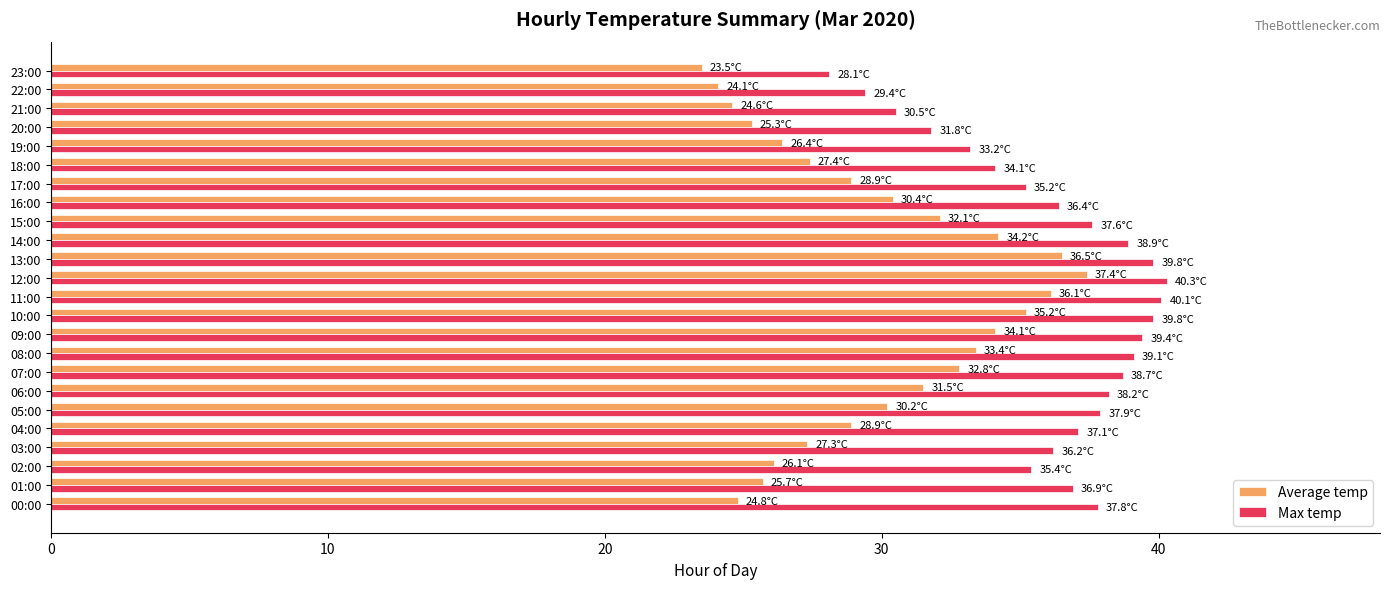

What is the spread (max minus min) of values at 23:00?

4.6